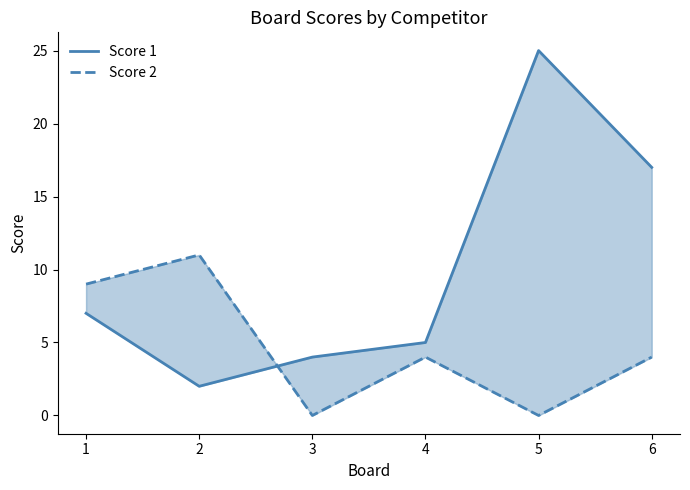

What is the total value across all series at 1?

16